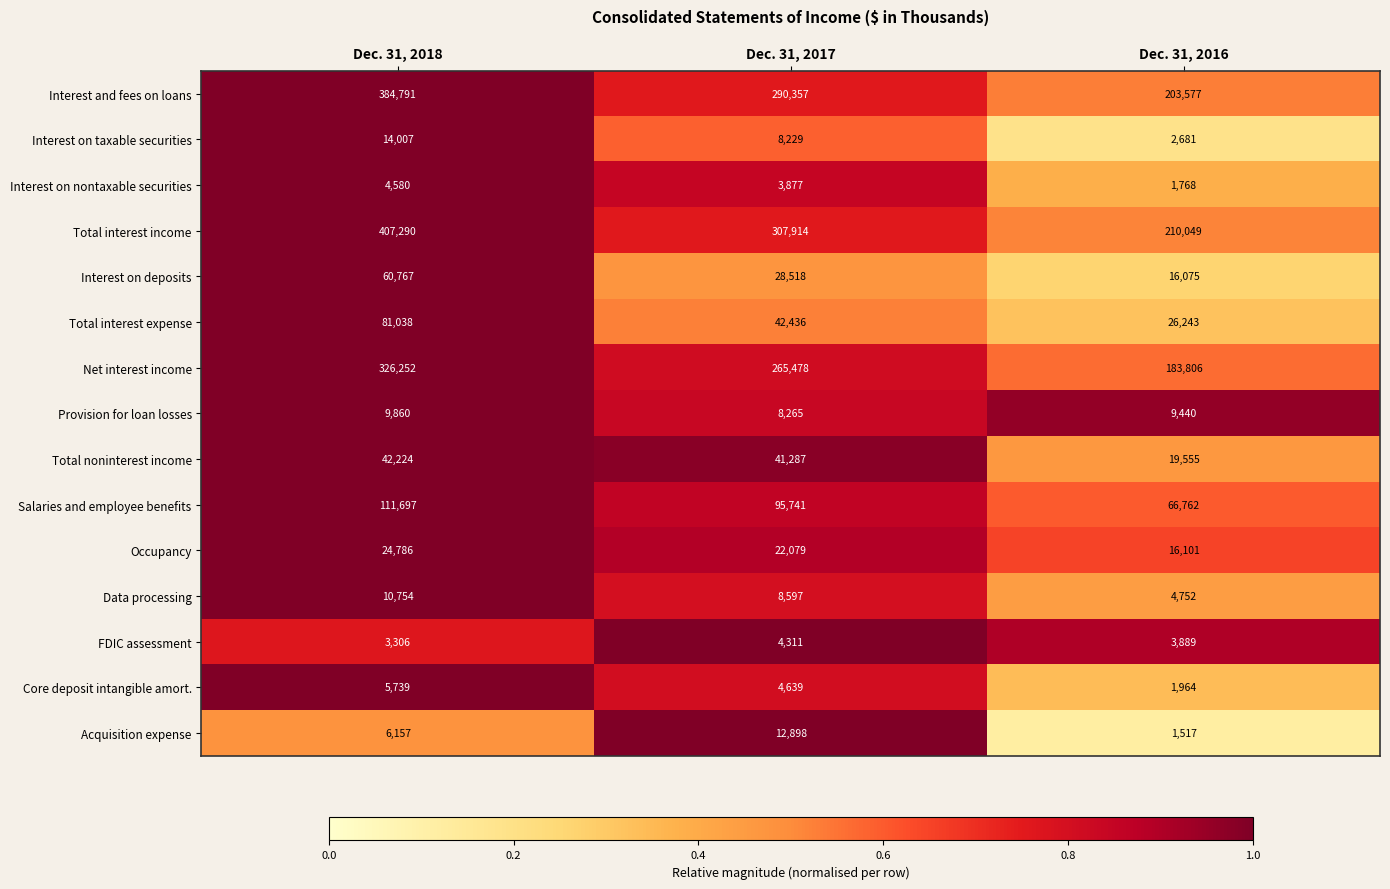

The value of Interest on deposits at Dec. 31, 2018 is 109362. True or false?

False